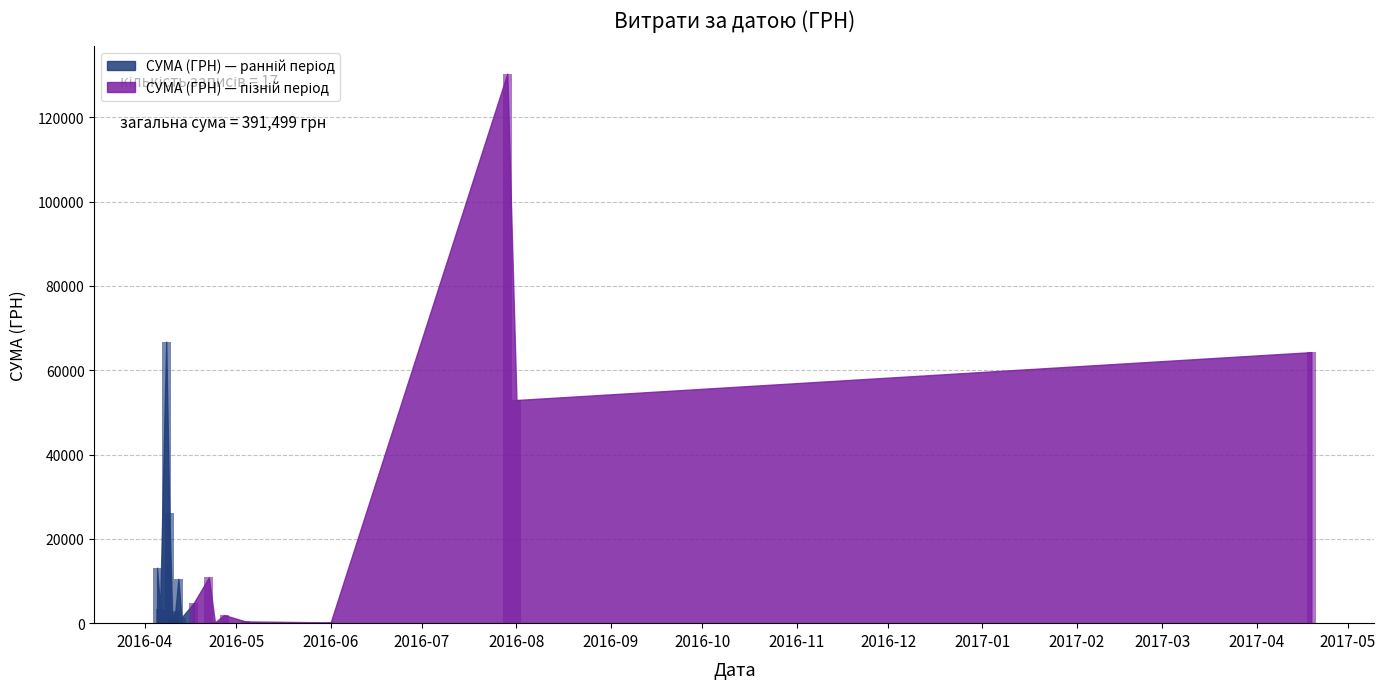

What is the greatest value displayed?

130379.7